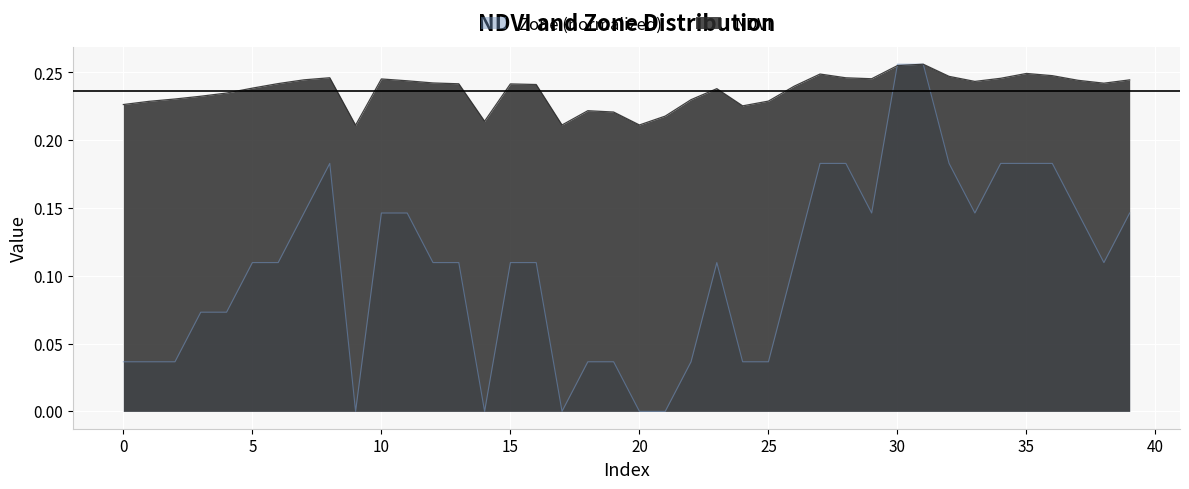

List the labels in order of NDVI value, largest first.

31, 30, 35, 27, 36, 32, 8, 28, 34, 29, 10, 7, 39, 37, 11, 33, 12, 38, 6, 13, 15, 16, 26, 5, 23, 4, 3, 2, 22, 25, 1, 0, 24, 18, 19, 21, 14, 20, 17, 9